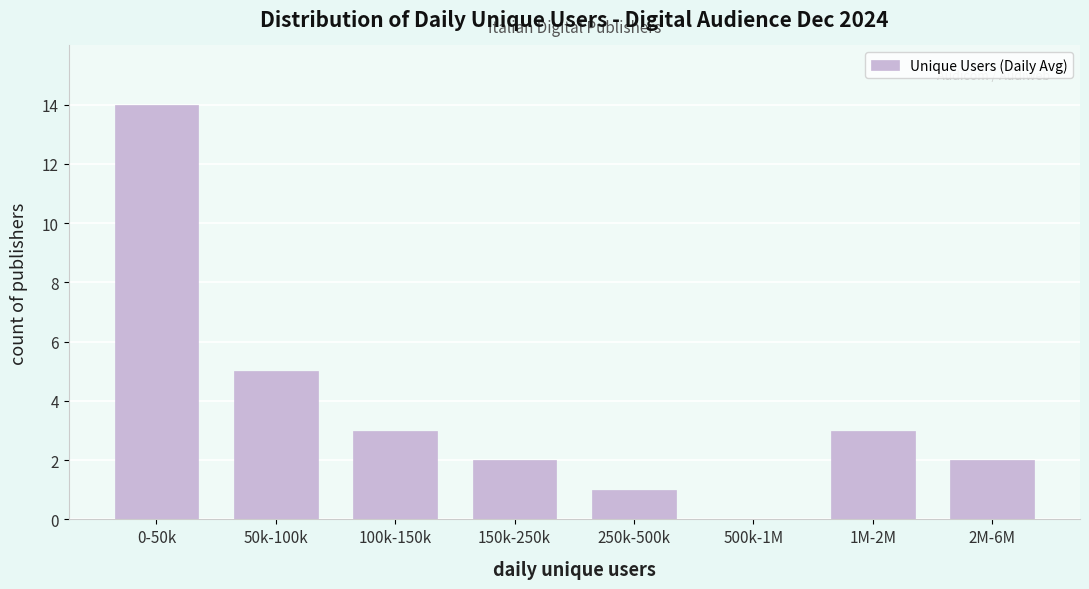

Reading left to right, what are all the values shown in this chart?

0-50k=14	50k-100k=5	100k-150k=3	150k-250k=2	250k-500k=1	500k-1M=0	1M-2M=3	2M-6M=2